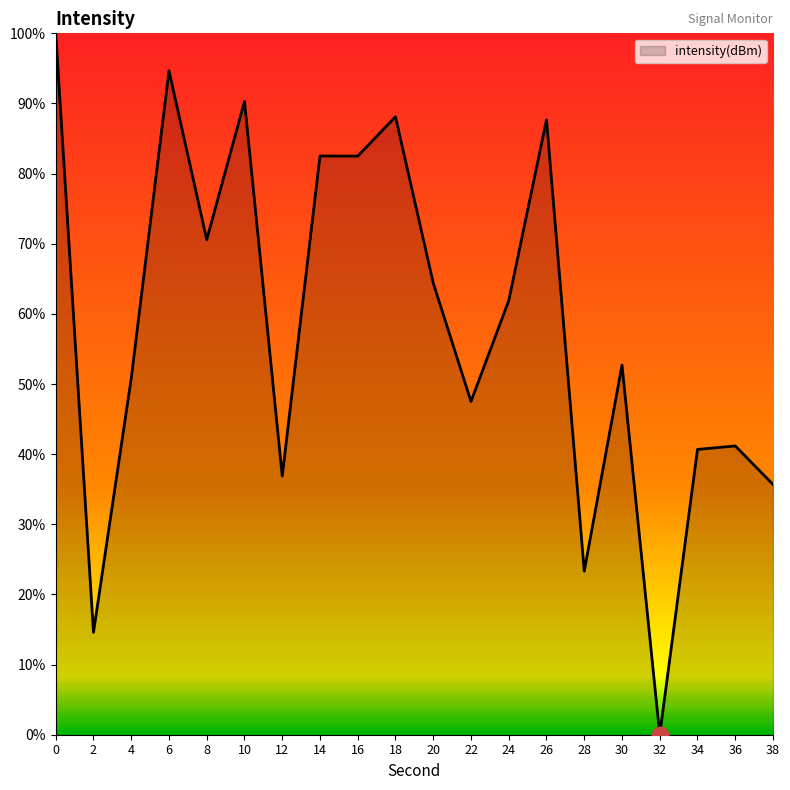

Does the chart display data point markers on the line(s)?

No